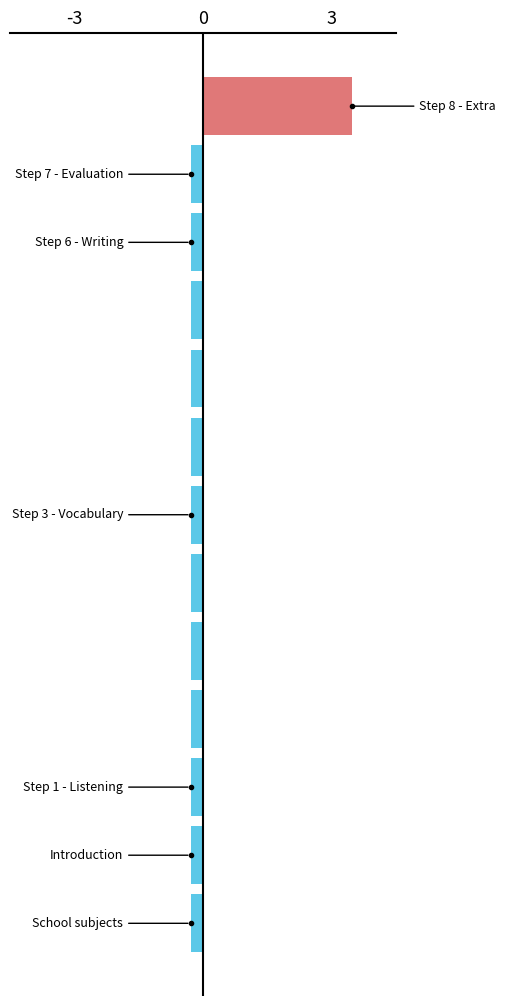

What is the value of the 2nd bar from the top?

-0.3